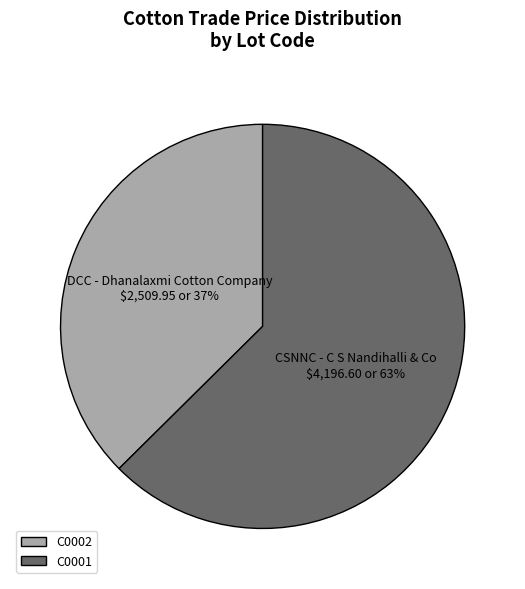

Which has a higher value, C0001 or C0002?

C0001